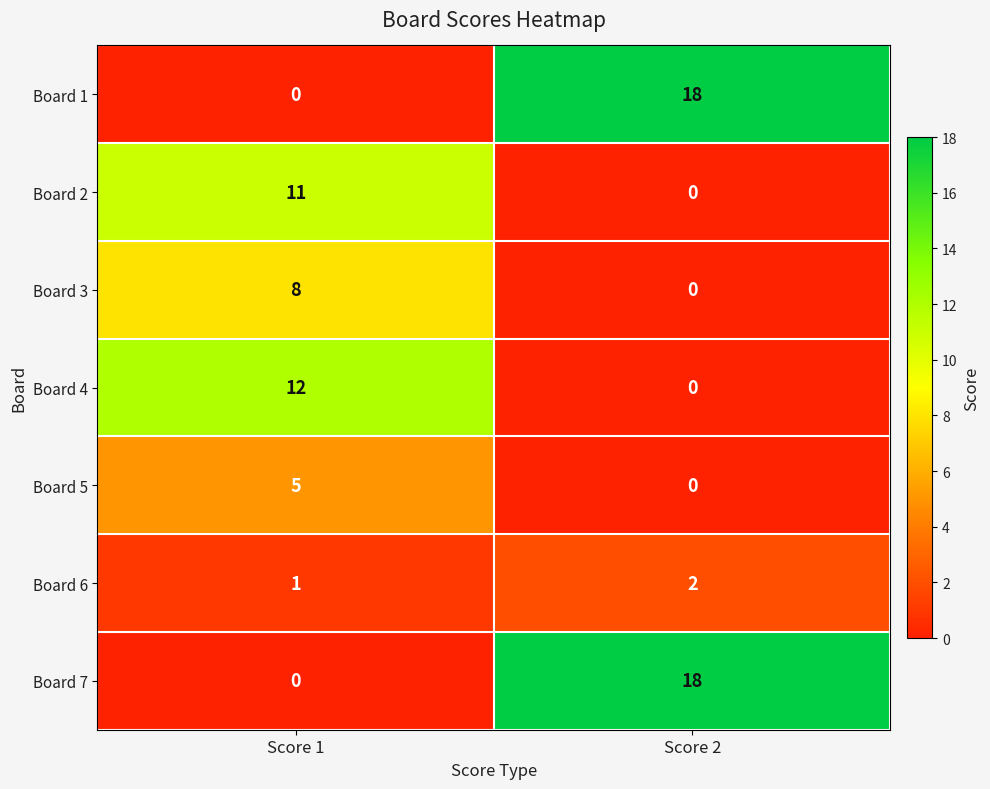

At which category does the chart reach its peak across all series?

Score 2